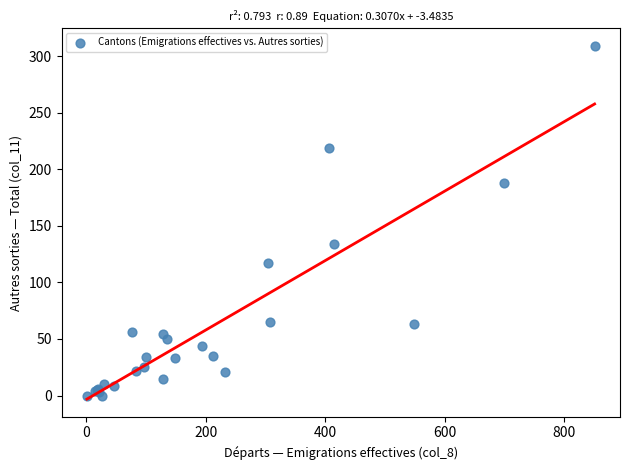

What Y value in the scatter plot is closest to 154?

134